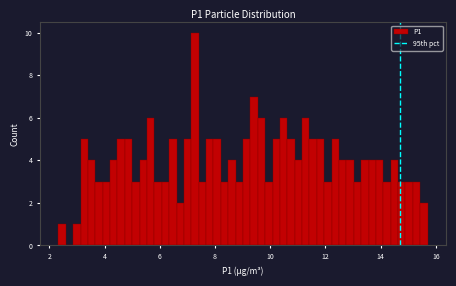

Read against the x-axis, roughly where is the centre of the tallest bar?

7.2